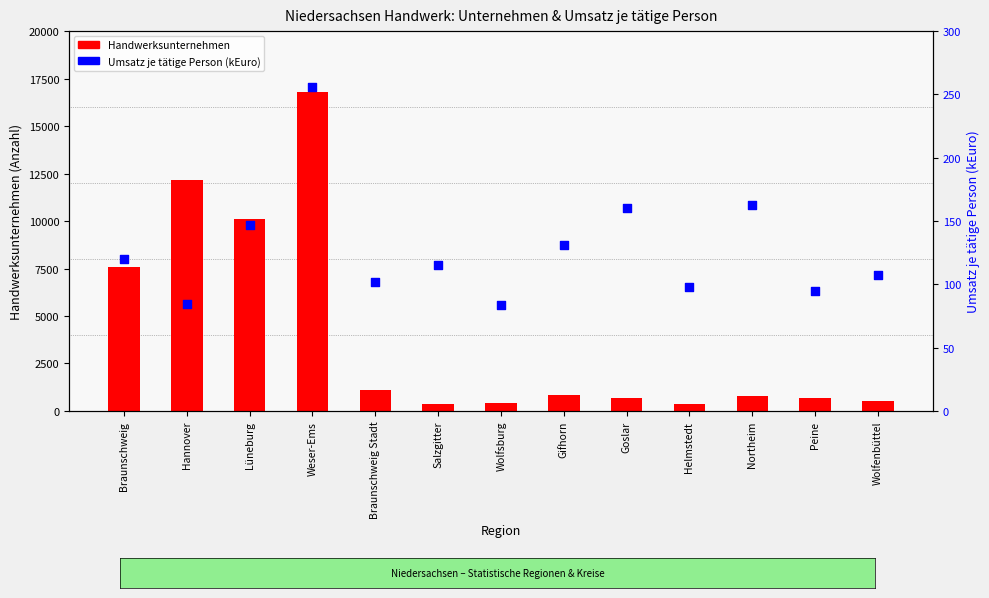

Which series has the largest total across all categories?

Handwerksunternehmen